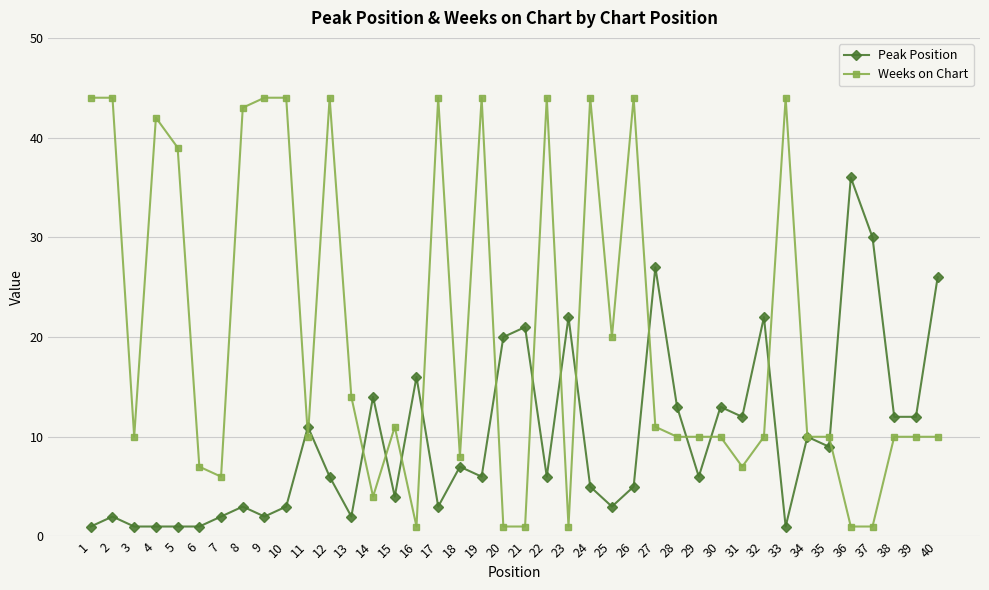

What is the maximum value shown in the chart?

44